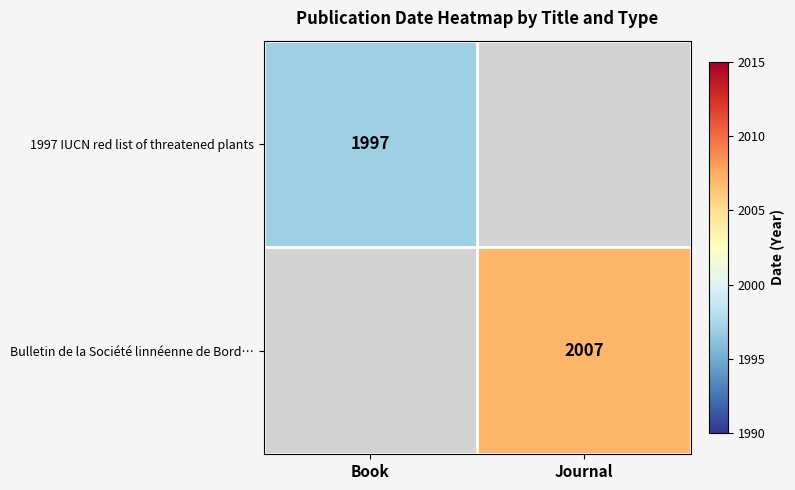

The value of 1997 IUCN red list of threatened plants at Book is 1997. True or false?

True